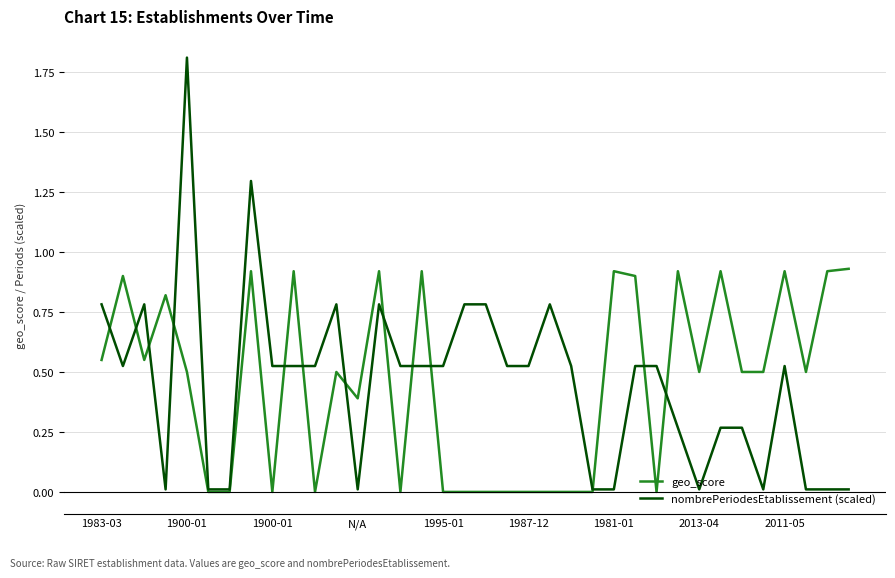

What is the maximum value for nombrePeriodesEtablissement (scaled)?

1.8